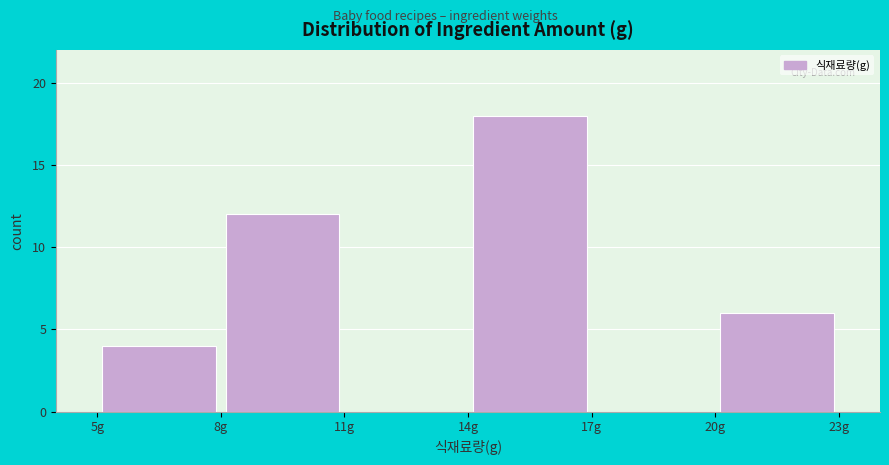

How tall is the bar that spans 14 to 17 on the x-axis? The values are not printed on the chart, so give them approximately, as read against the axis.

18